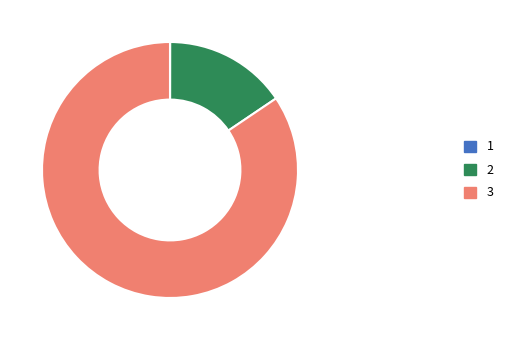

Does any single category account for the majority?

Yes